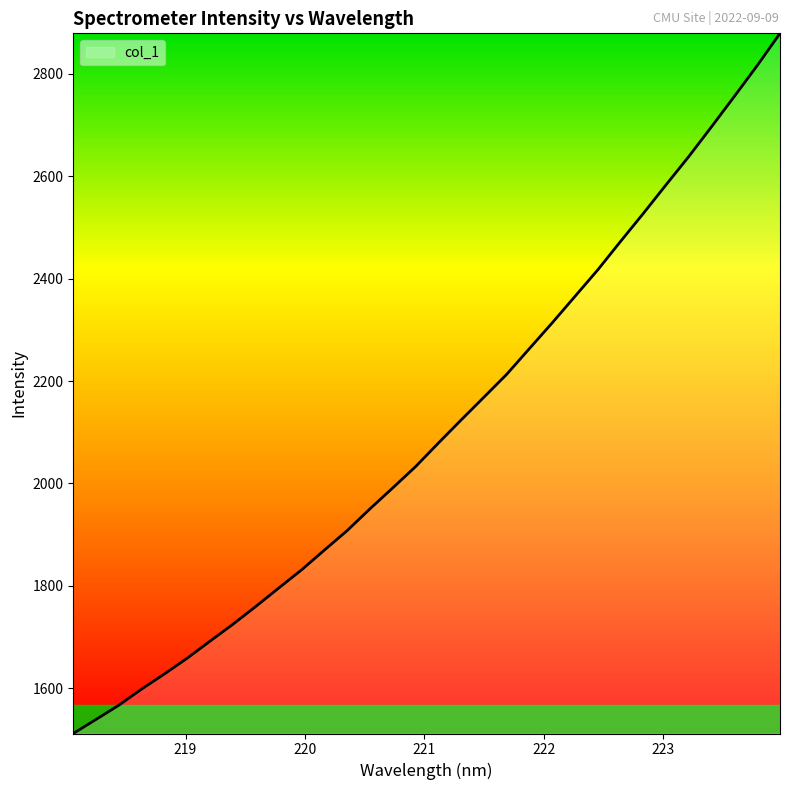

What is the minimum value shown in the chart?

1511.7